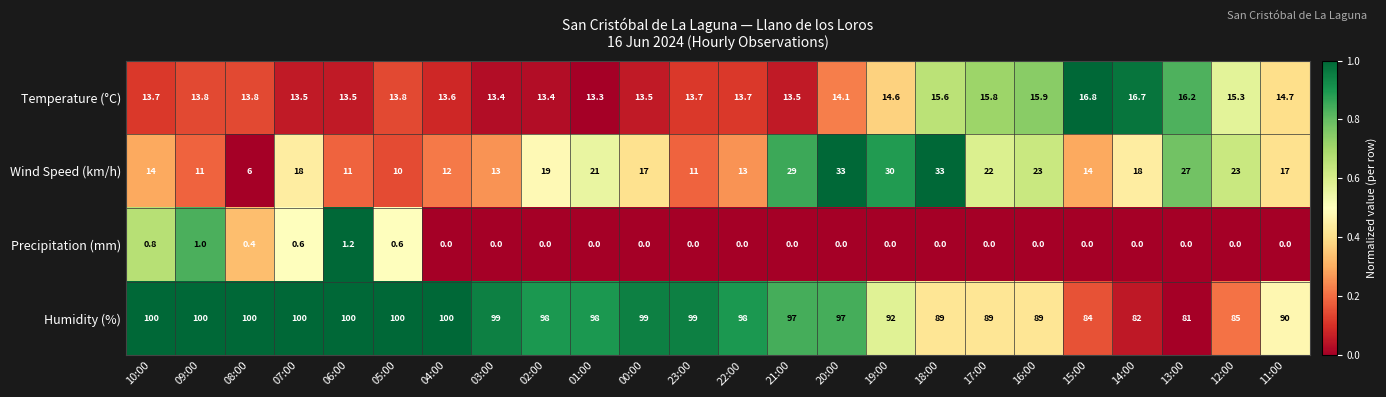

The Precipitation (mm) series shows -0.6 at 12:00. True or false?

False